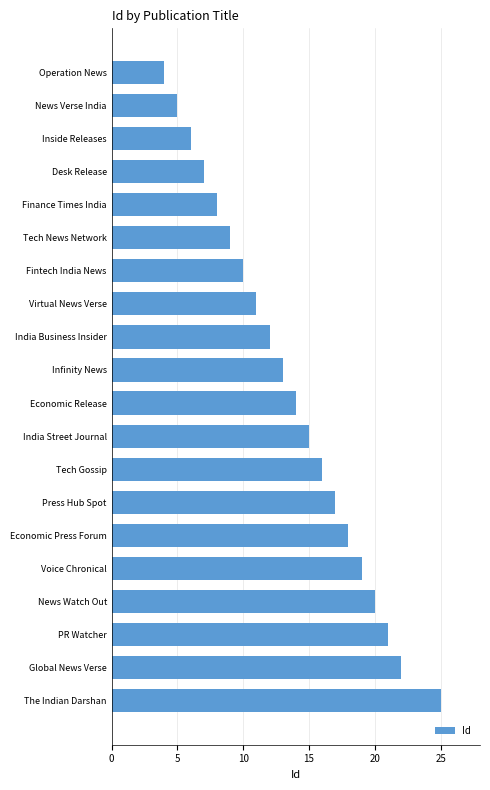

What is the sum of all values?

272